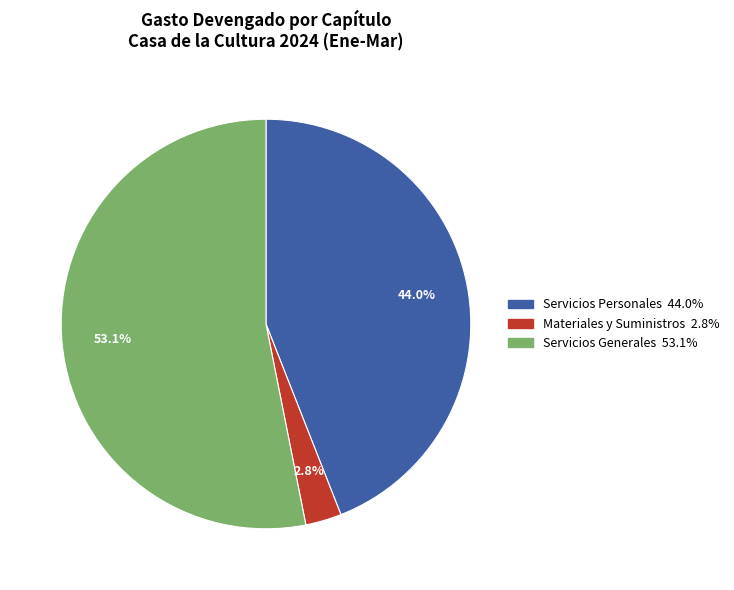

Does any single category account for the majority?

Yes